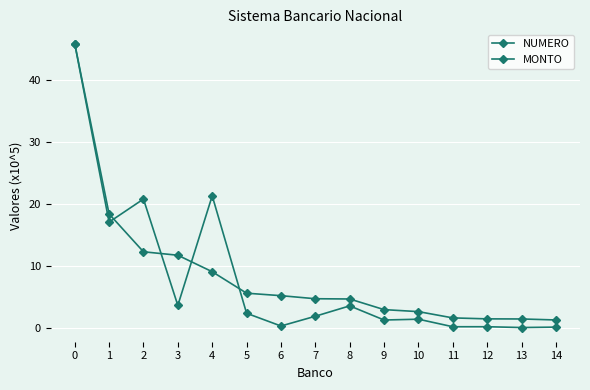

How many lines are shown in the chart?

2